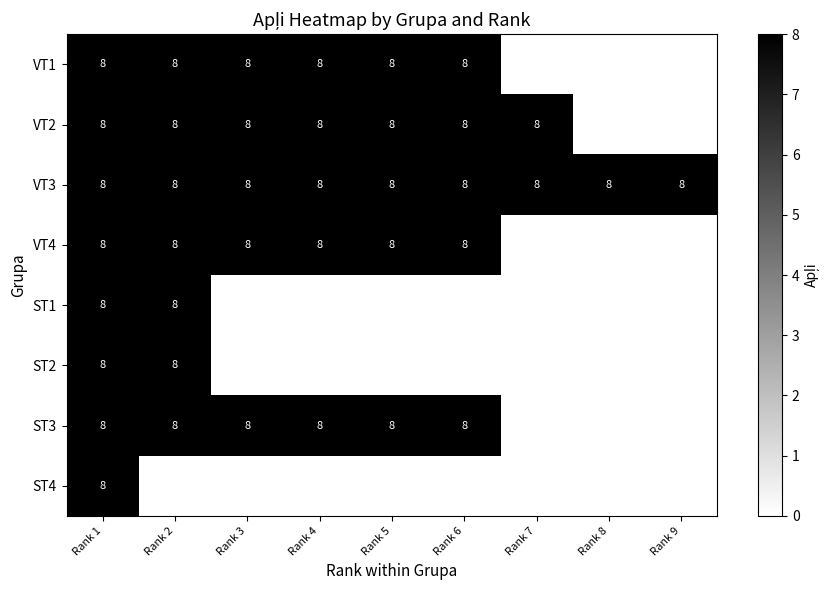

True or false: VT3 has a value of 8 at Rank 8.

True